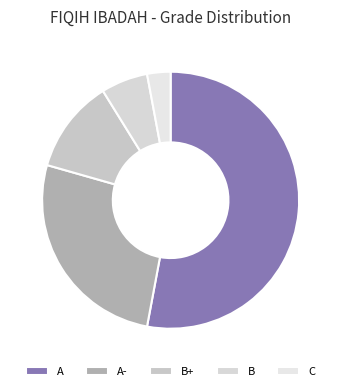

Rank the categories by value from highest to lowest.

A, A-, B+, B, C